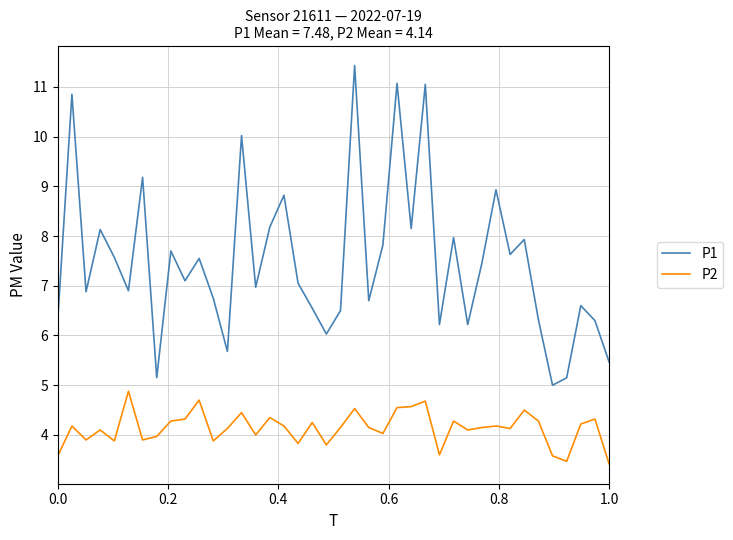

Which series has the largest total across all categories?

P1